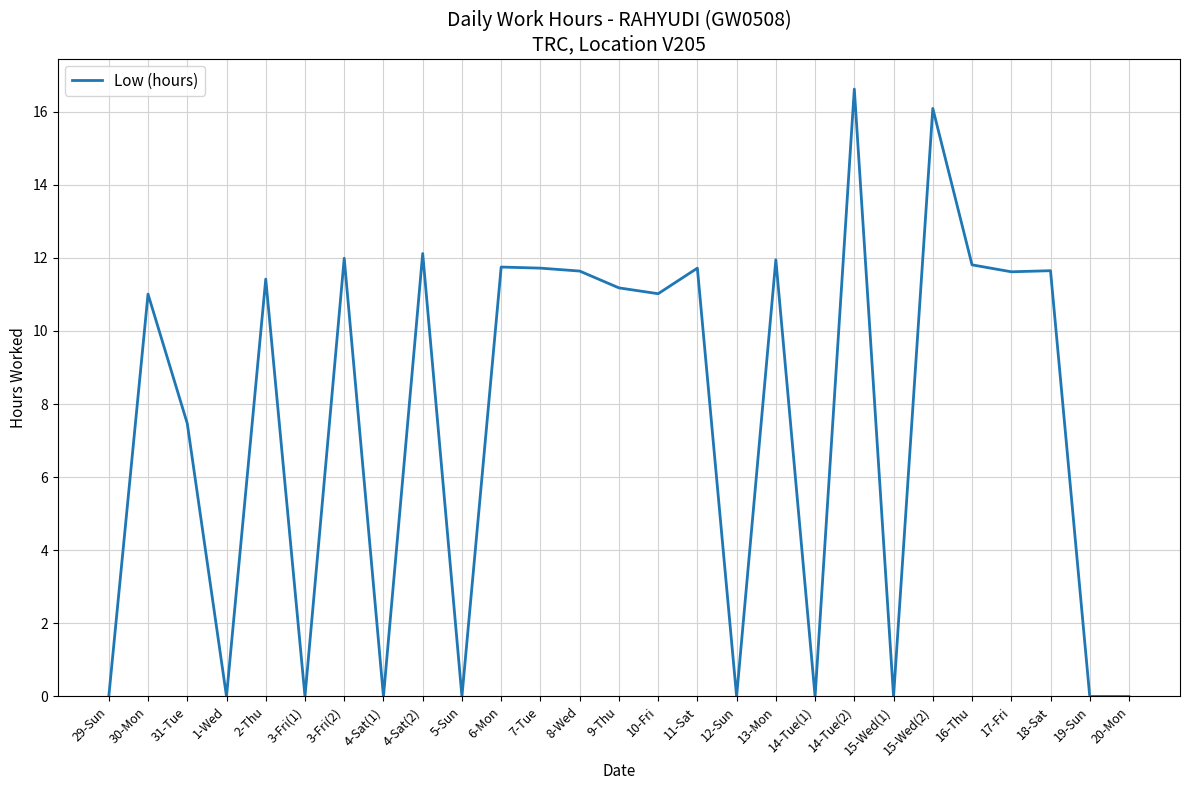

What is the greatest value displayed?

16.6